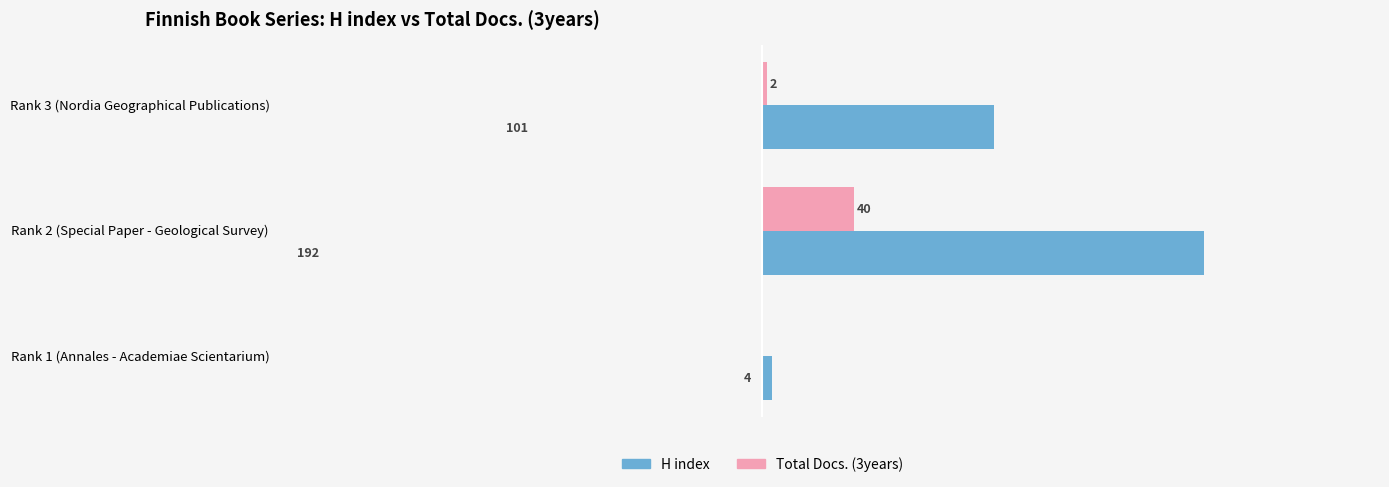

What are all the series names shown in the legend?

H index, Total Docs. (3years)